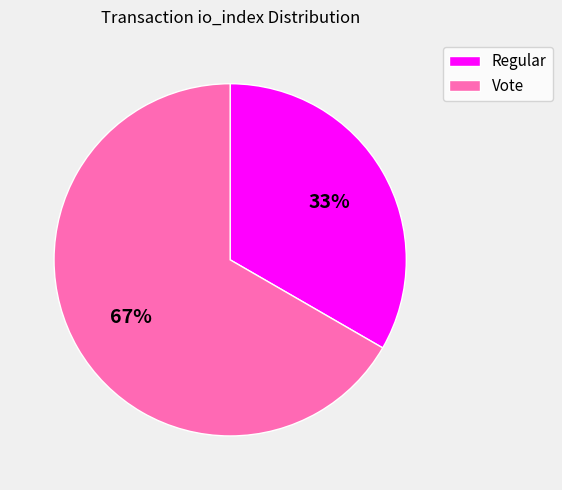

Which category has the biggest portion of the pie?

Vote